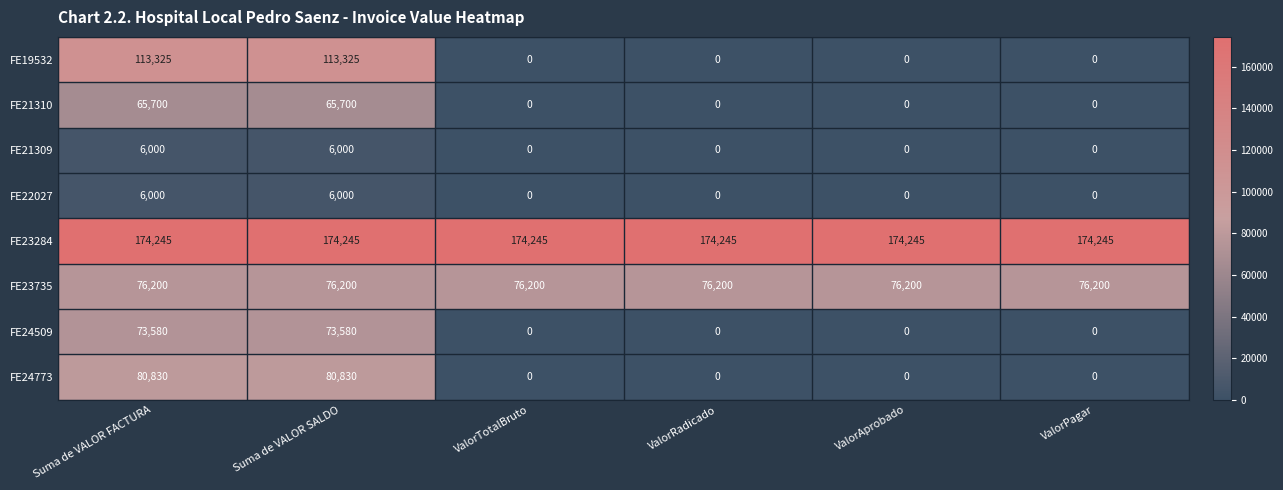

What is the difference between the maximum and second lowest values in the FE24773 series?

80830